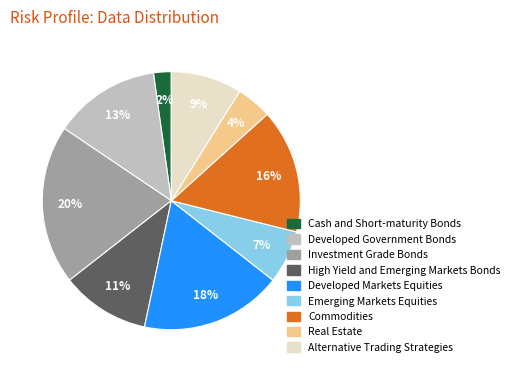

To the nearest percent, what percentage of the pie is Commodities?

16%